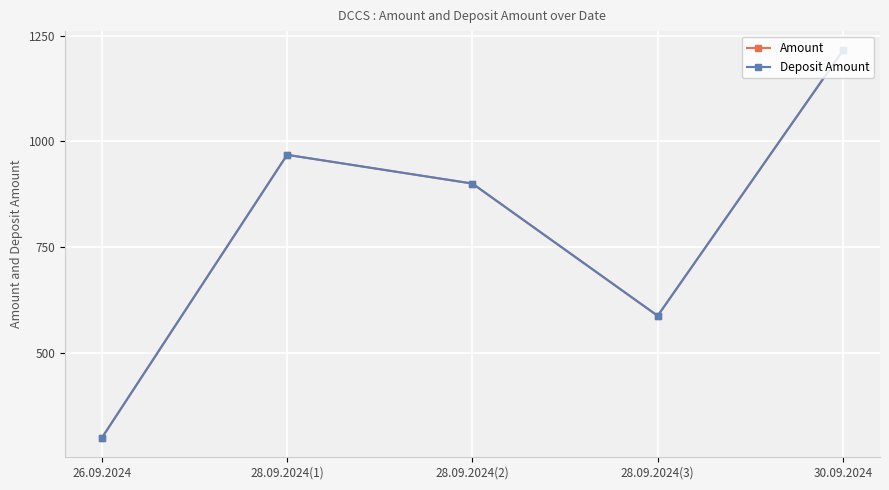

In Amount, how many points are higher than both neighbors (excluding endpoints)?

1